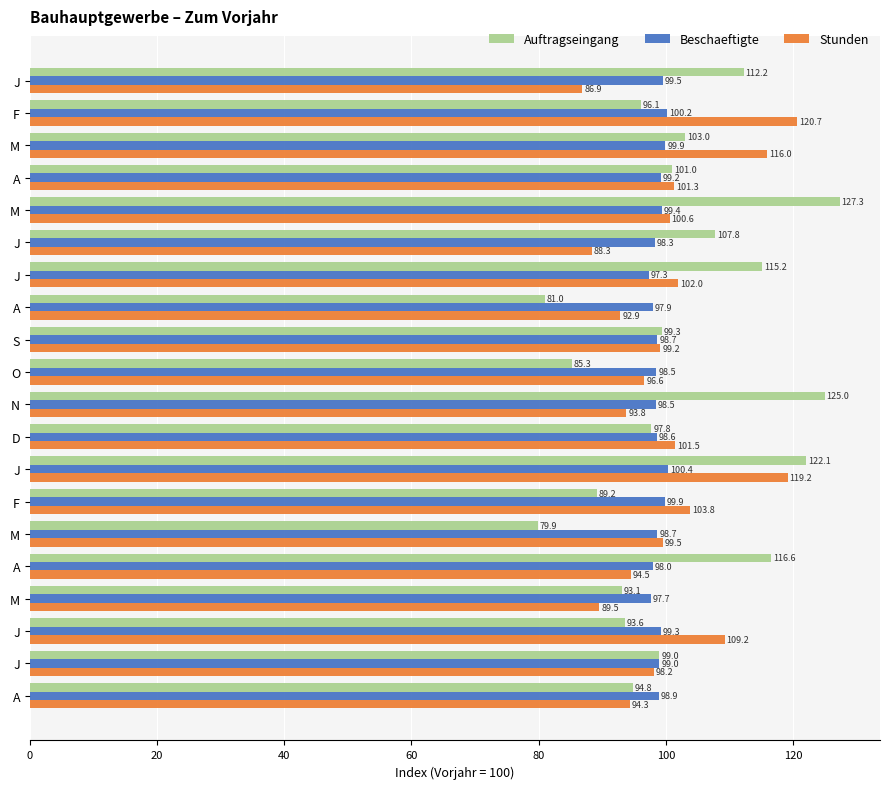

How many data points in Stunden are above 99?

11